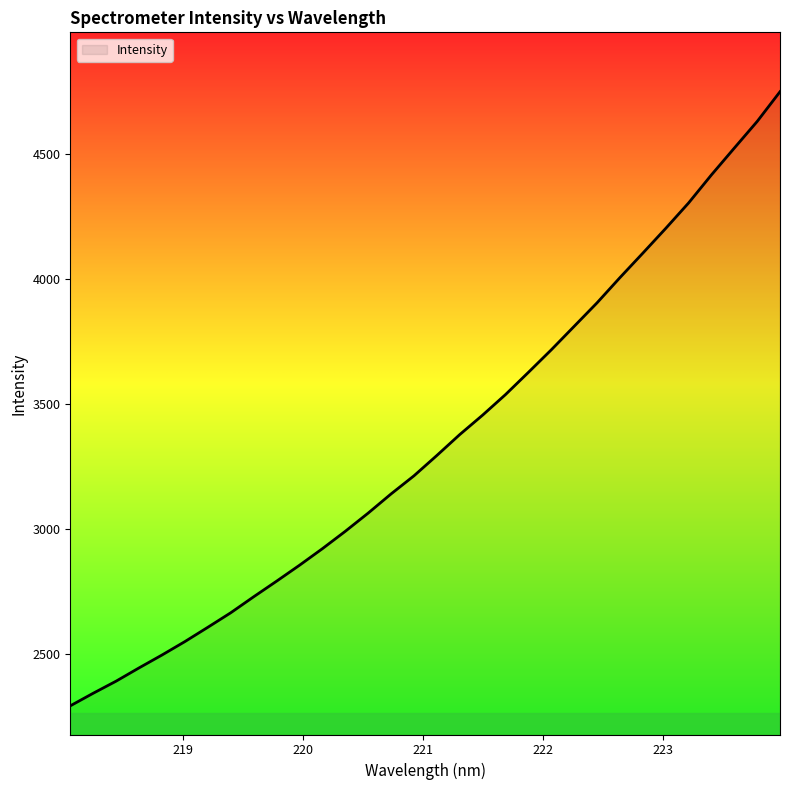

What is the difference between the maximum and minimum values?

2456.6